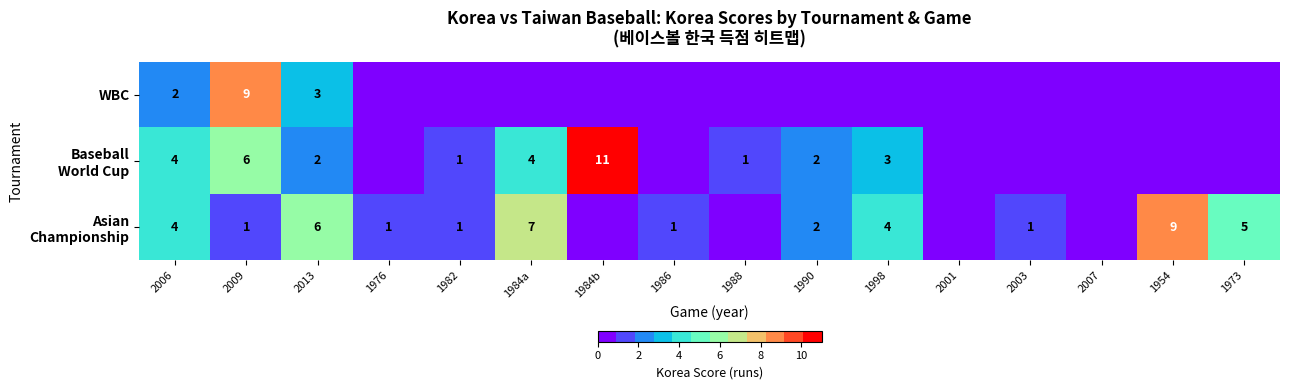

List the labels in order of Baseball World Cup value, smallest first.

1976, 1986, 2001, 2003, 2007, 1954, 1973, 1982, 1988, 2013, 1990, 1998, 2006, 1984a, 2009, 1984b